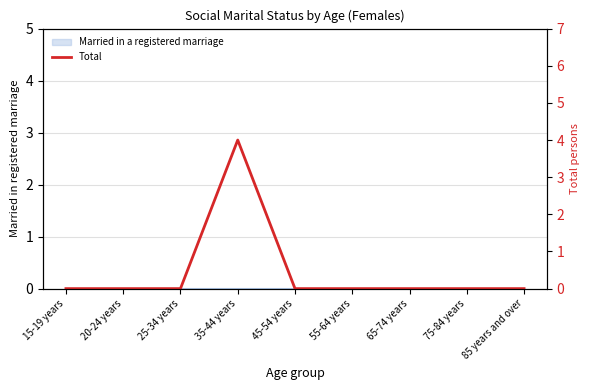

How many lines are shown in the chart?

1